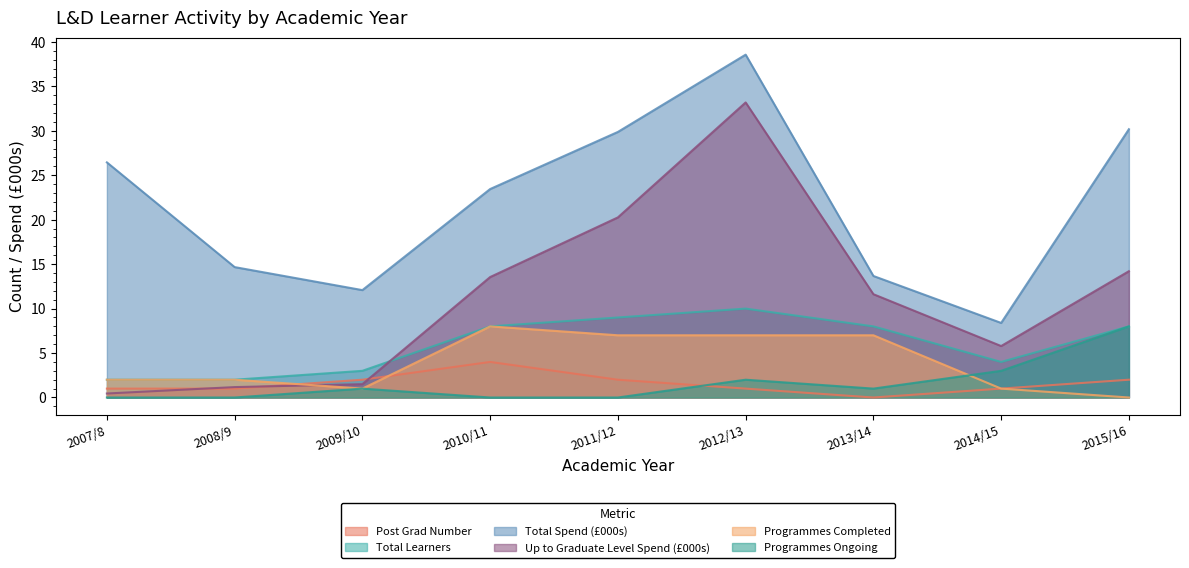

What is the value of the Programmes Completed point at the 1st from the left?

2.0